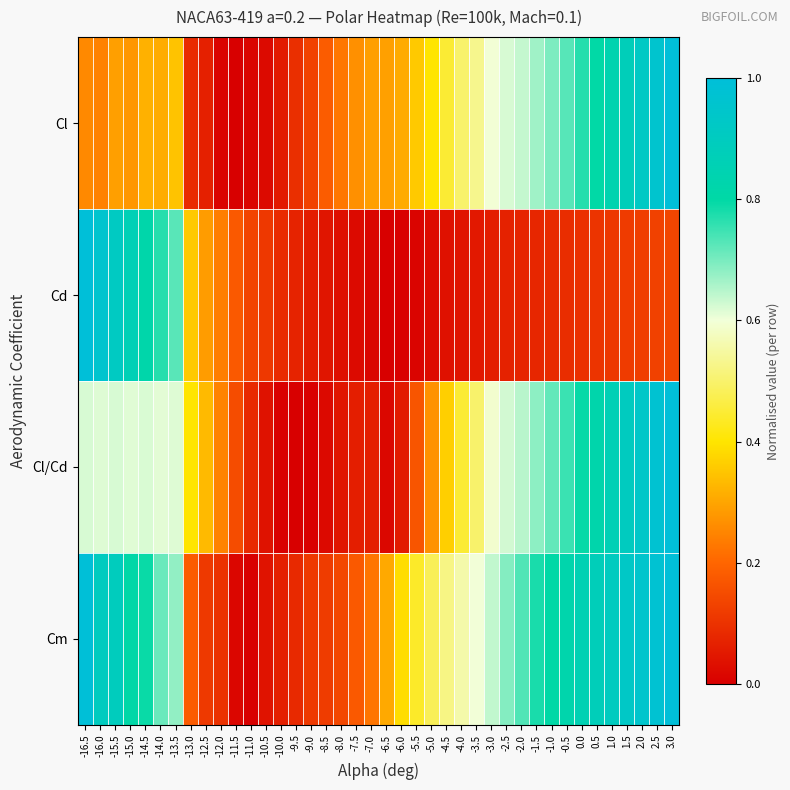

Rank the series by their maximum value, from lowest to highest.

Cl, Cd, Cl/Cd, Cm